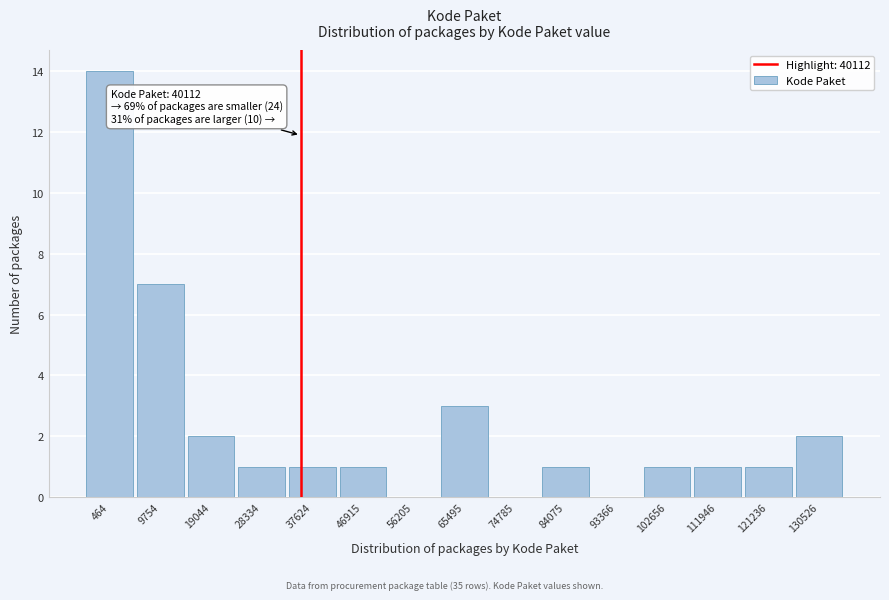

Reading right to left, transcribe all the data shown in this chart.

130526=2	121236=1	111946=1	102656=1	93366=0	84075=1	74785=0	65495=3	56205=0	46915=1	37624=1	28334=1	19044=2	9754=7	464=14